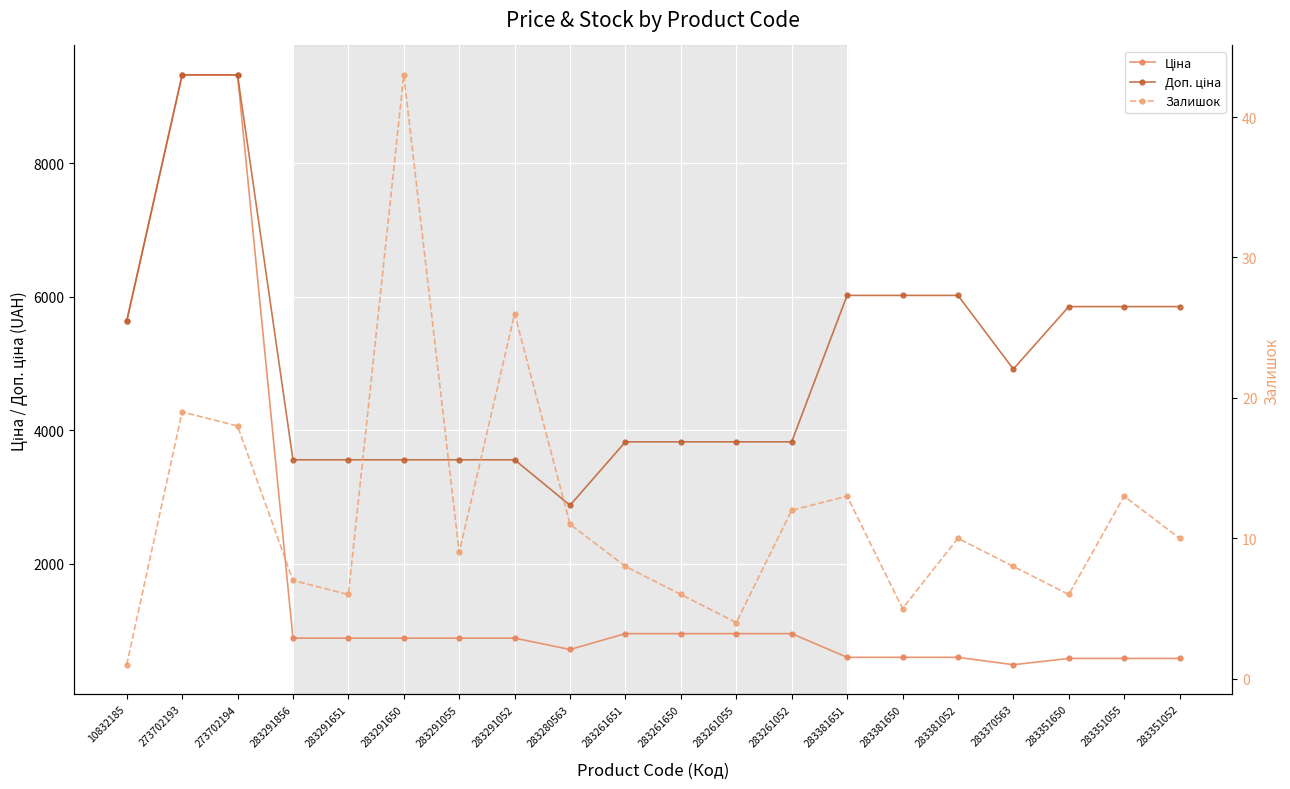

How many values in the Ціна series exceed 889?

12